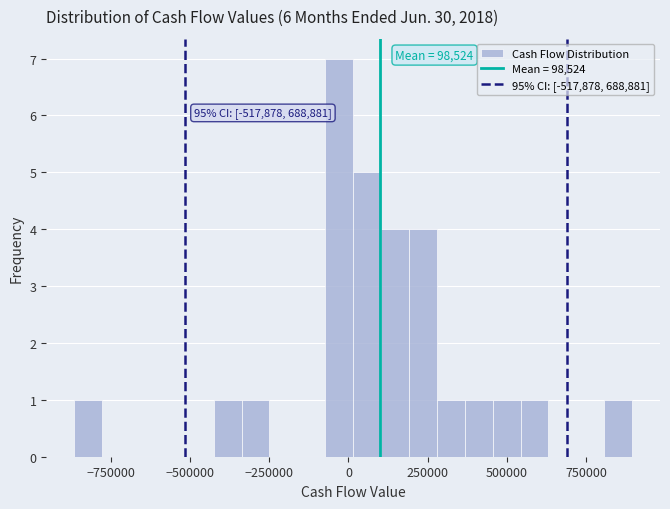

Around what value on the x-axis is the tallest bar? Give the approximate position of its centre, as read against the axis.

-50000